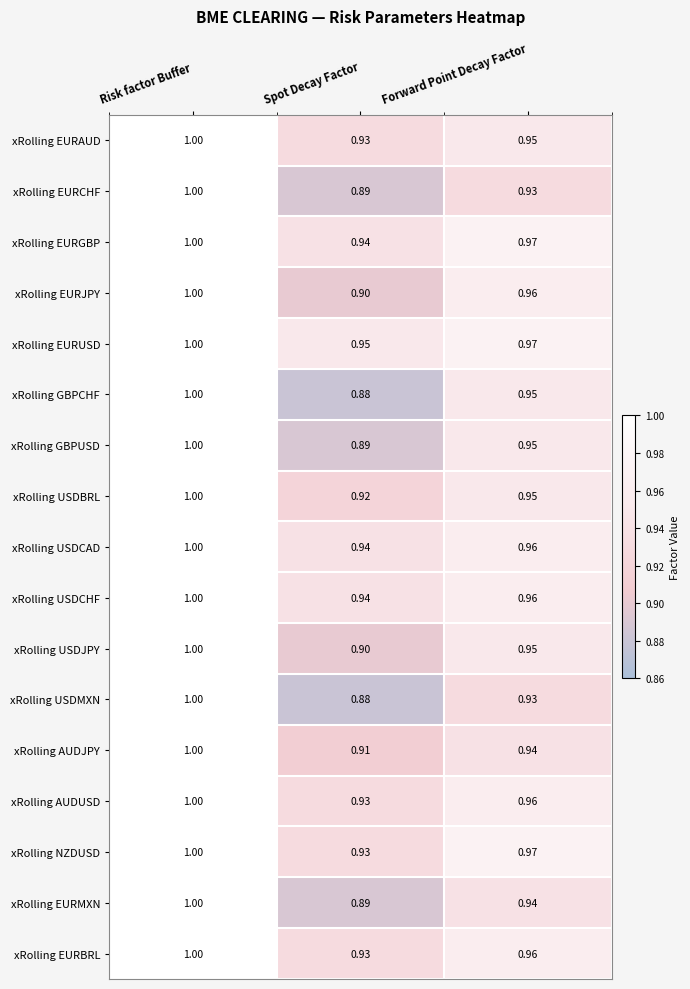

At which label does xRolling USDCAD reach its minimum?

Spot Decay Factor